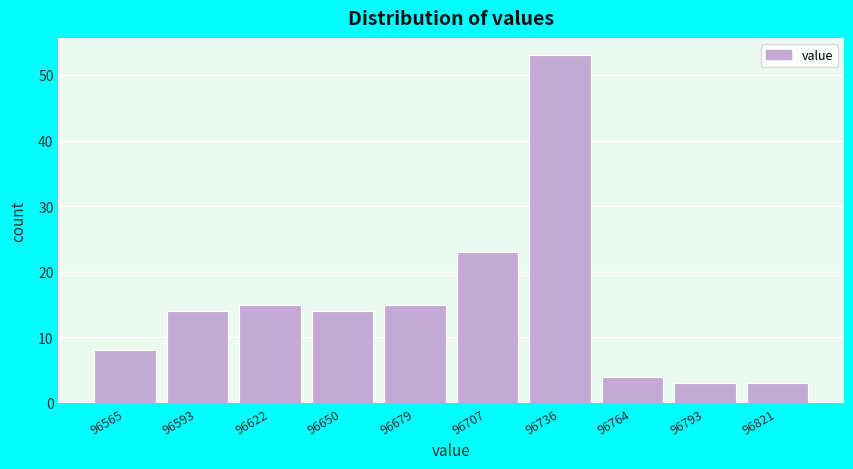

Reading left to right, list all the values displayed in this chart.

96565=8	96593=14	96622=15	96650=14	96679=15	96707=23	96736=53	96764=4	96793=3	96821=3